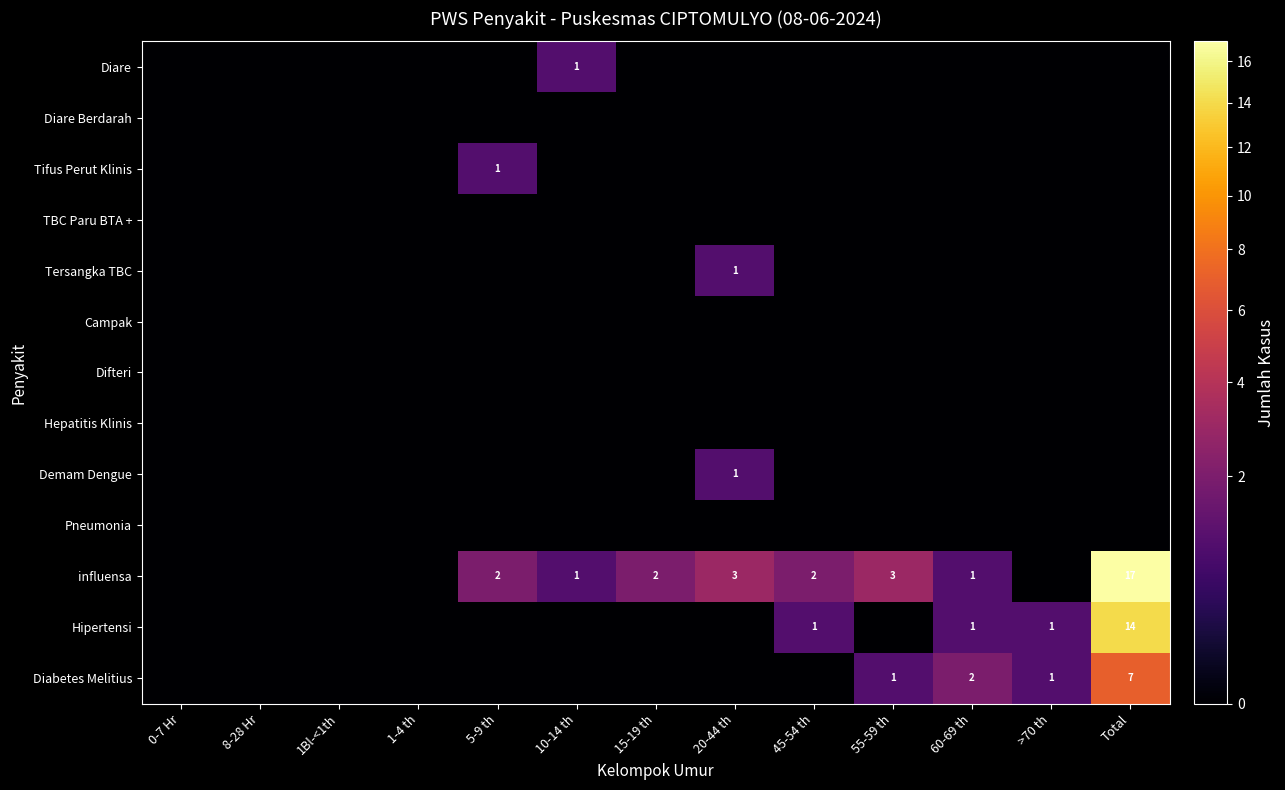

At how many categories does at least one series exceed 14?

1